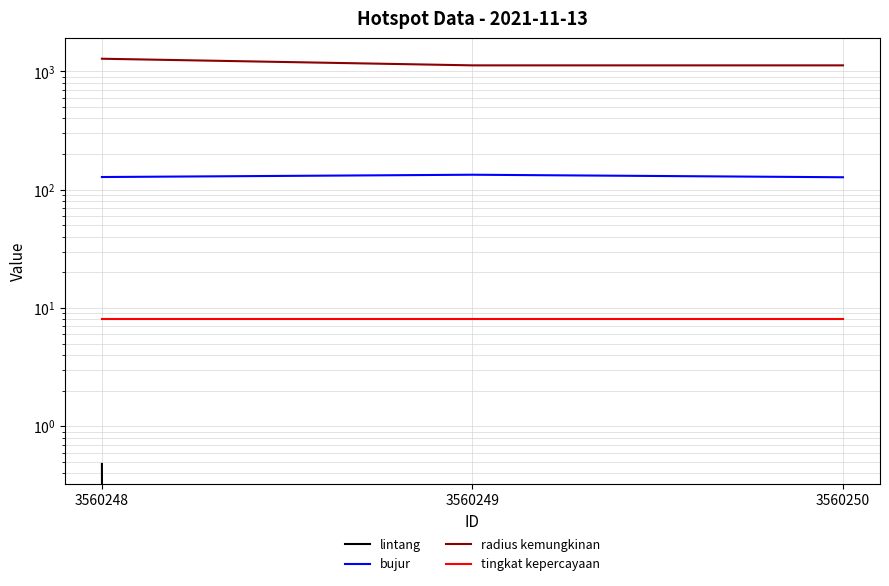

What is the value of the radius kemungkinan point at the 3rd from the left?

1125.0